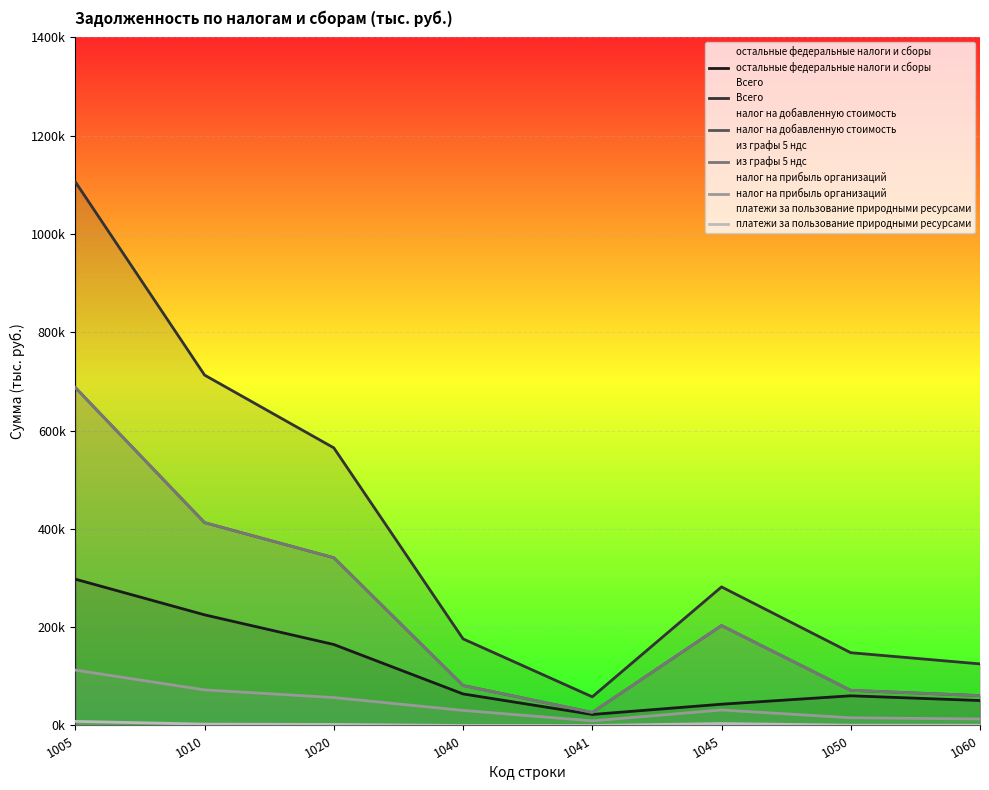

At which category is the sum across all series the highest?

1005